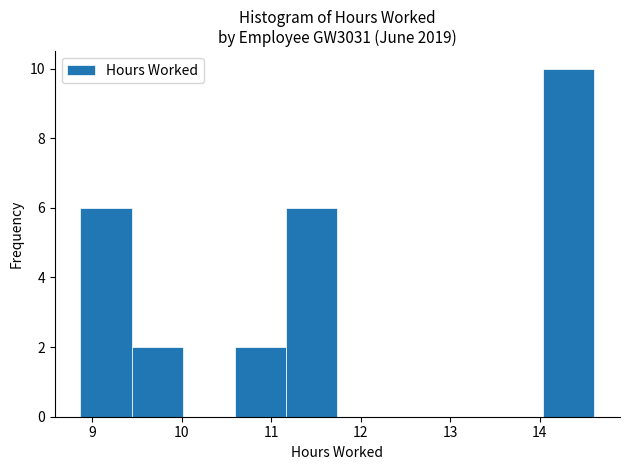

Which range on the x-axis has the tallest bar?

14.0 to 14.6